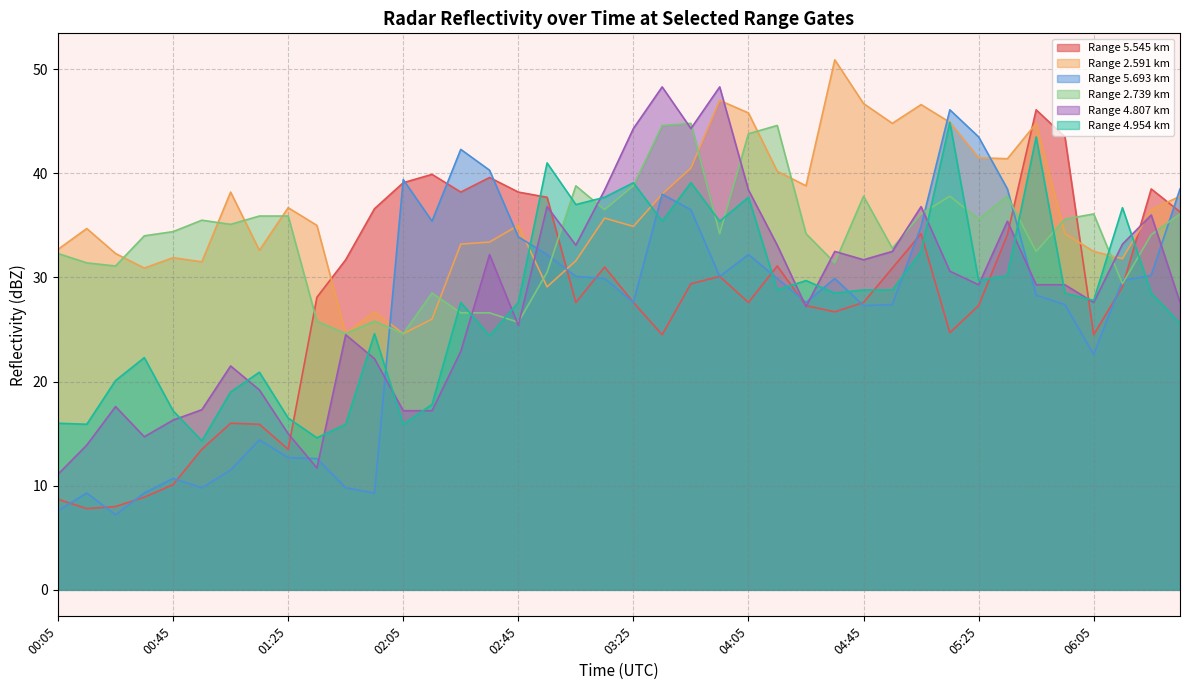

After their last crossing, which series has the higher values: 5.545 or 2.739?

5.545